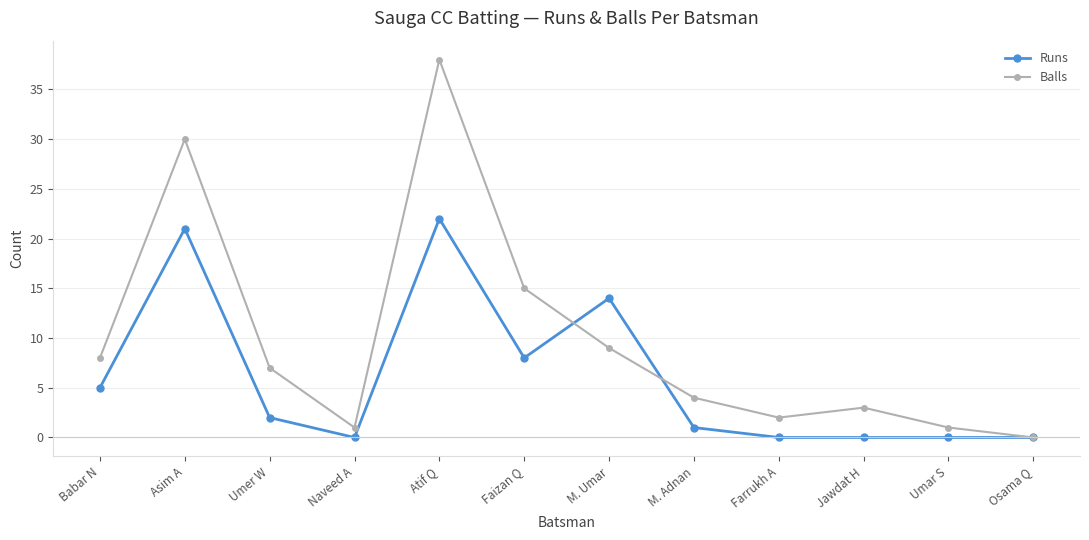

Rank the series by their average value, from lowest to highest.

Runs, Balls